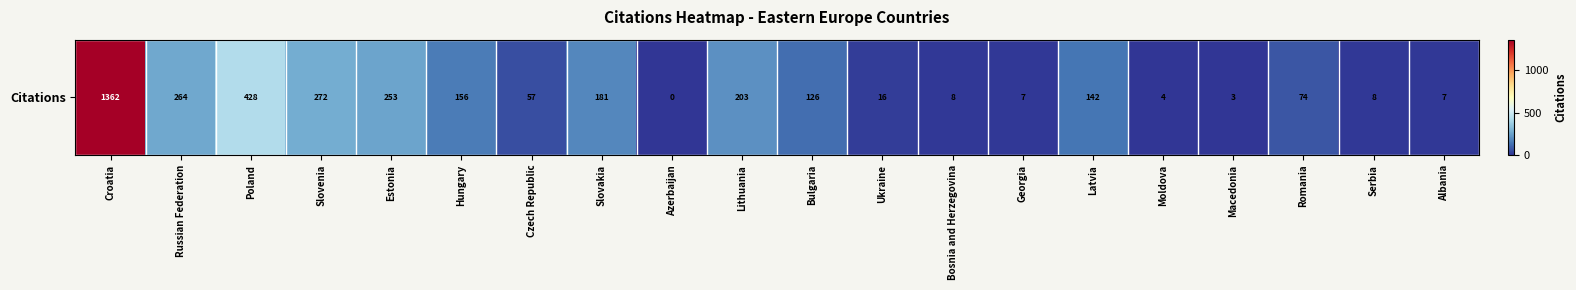

What is the difference between the second highest and second lowest values?

425